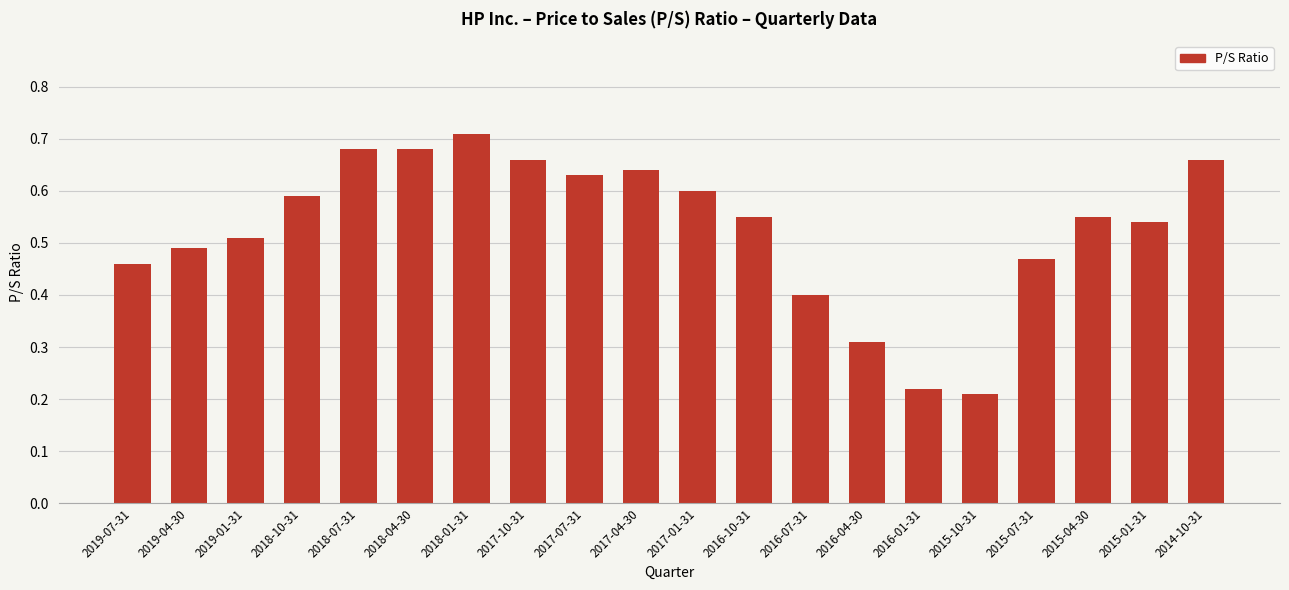

Count the values in the range 0 to 1.

20